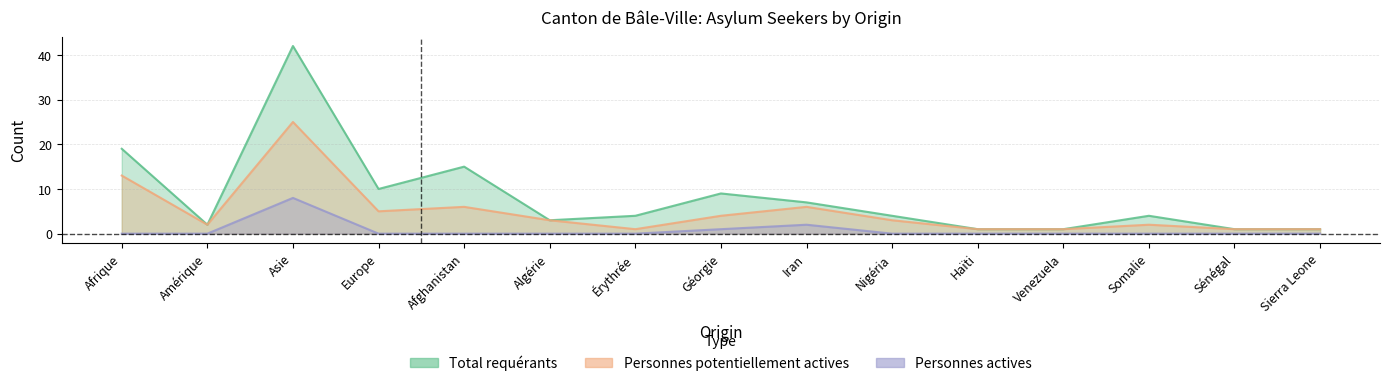

What is the difference between the maximum and minimum values in the Total requérants series?

41